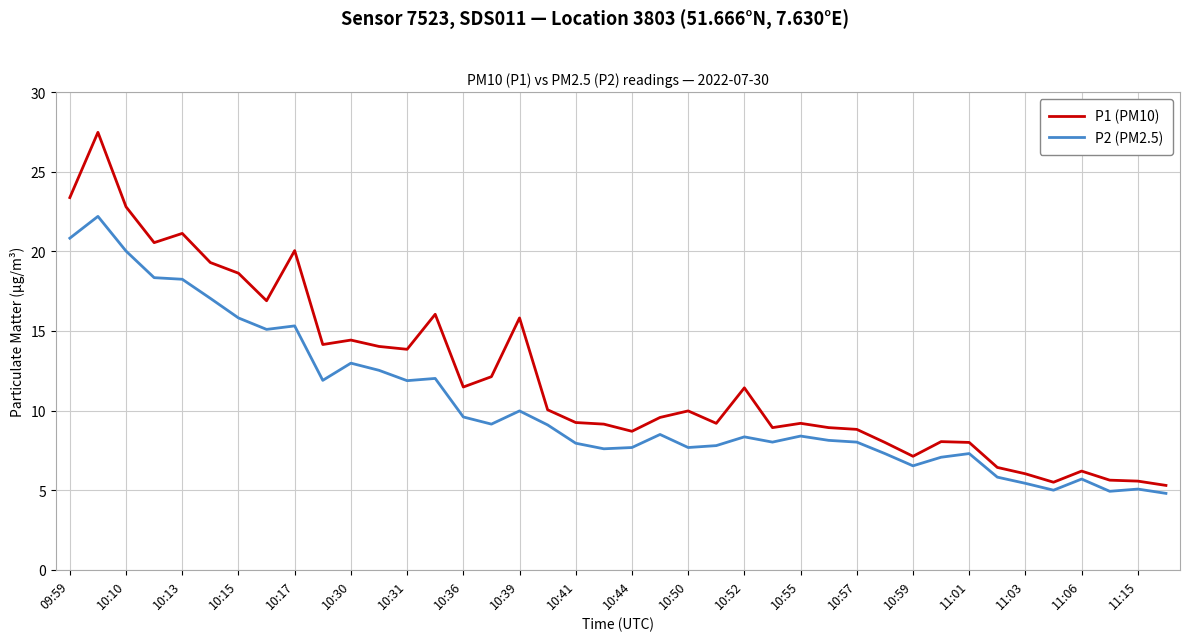

At how many categories does at least one series exceed 19?

7